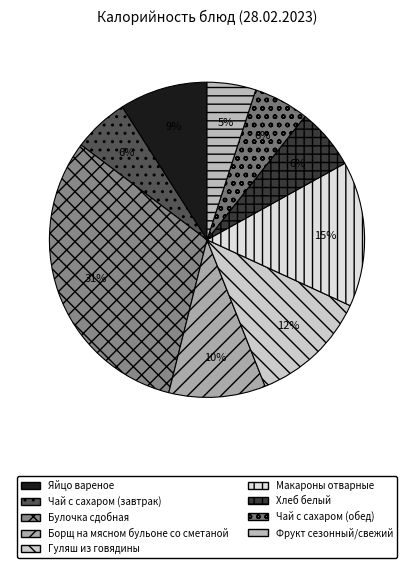

Rank the categories by value from highest to lowest.

Булочка сдобная, Макароны отварные, Гуляш из говядины, Борщ на мясном бульоне со сметаной, Яйцо вареное, Хлеб белый, Чай с сахаром (завтрак), Чай с сахаром (обед), Фрукт сезонный/свежий